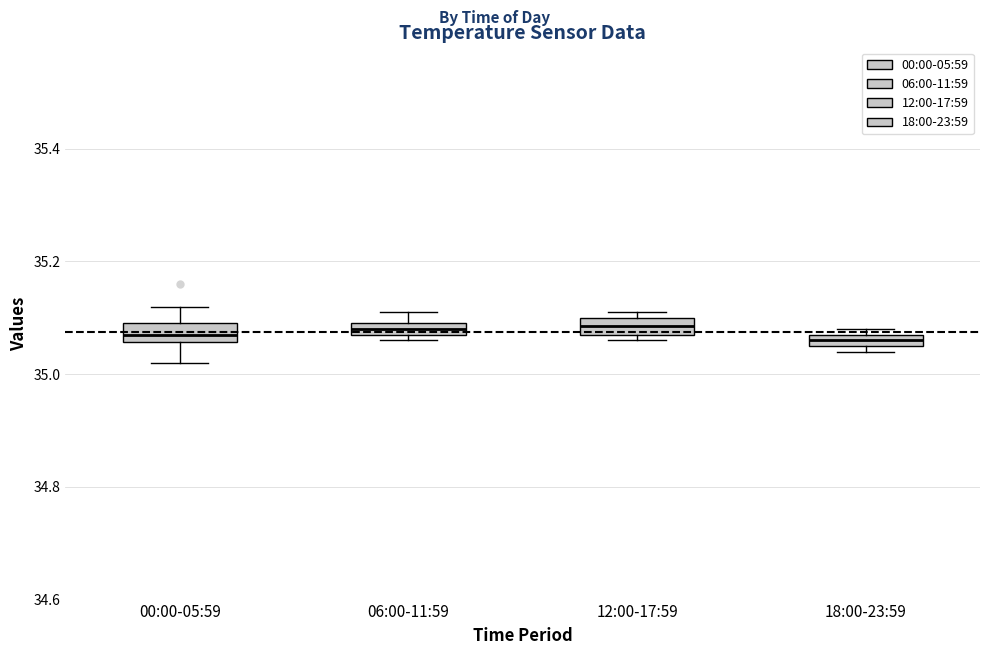

Where is the lower edge of the box for 12:00-17:59 on the y-axis? The values are not printed on the chart, so give them approximately, as read against the axis.

35.08